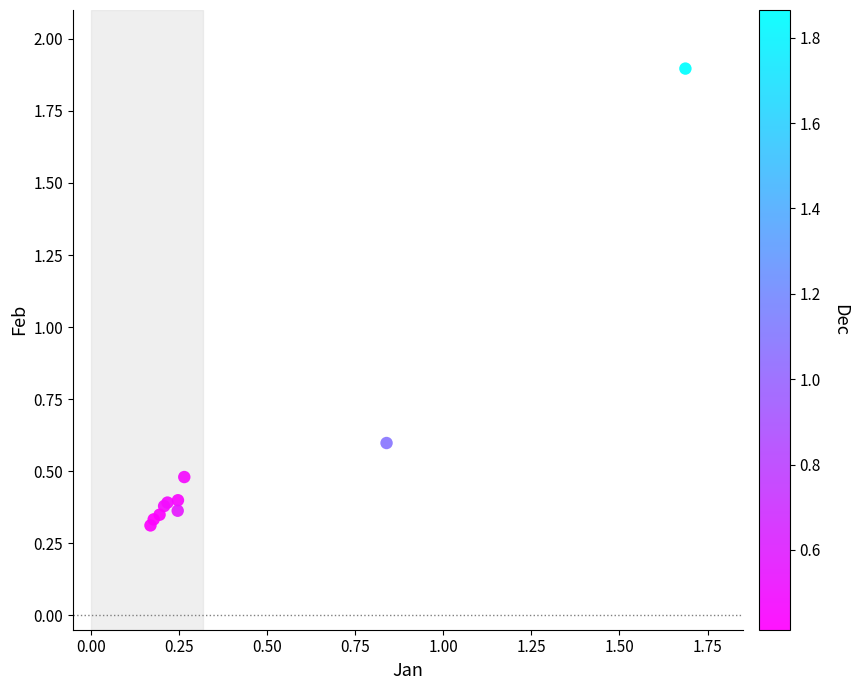

What Y value in the scatter plot is closest to 1?

0.6